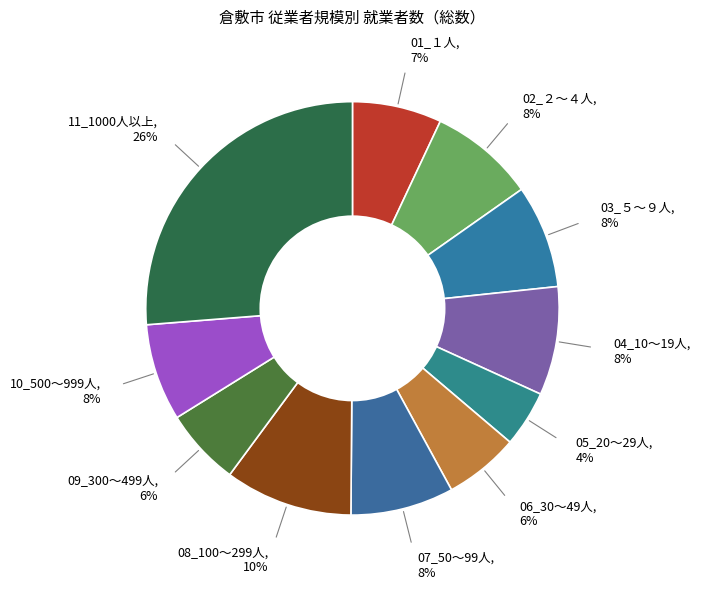

Which has a higher value, 08_100～299人 or 03_５～９人?

08_100～299人